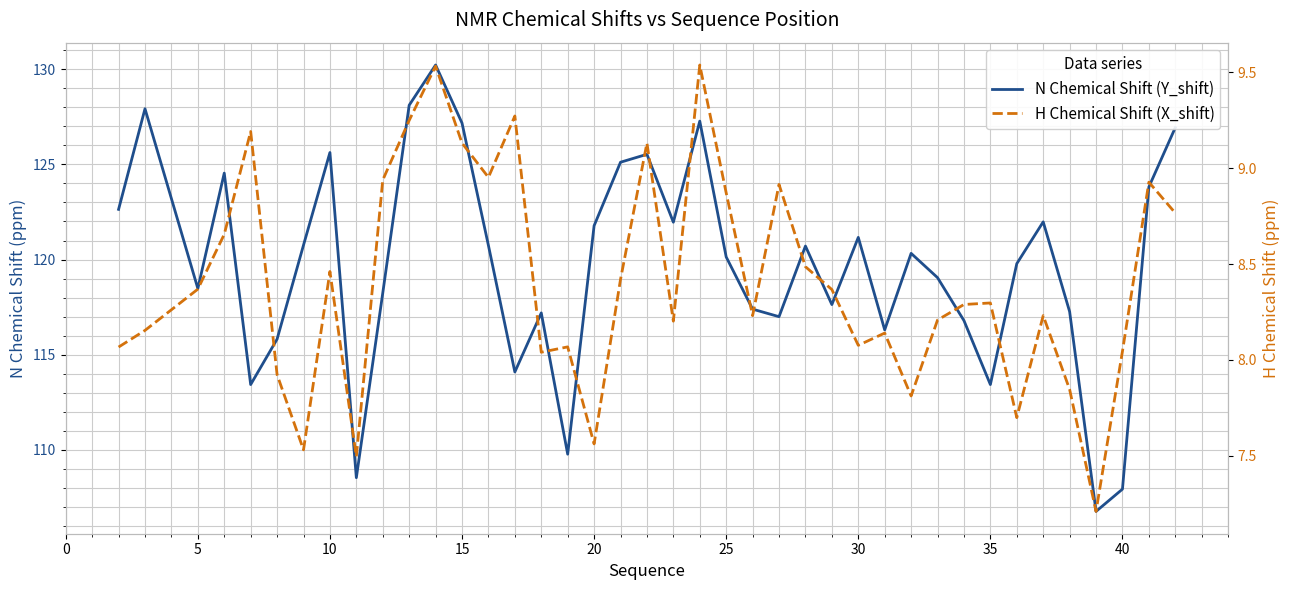

Is the value of H Chemical Shift (X_shift) at 45 greater than the value of N Chemical Shift (Y_shift) at 20?

No